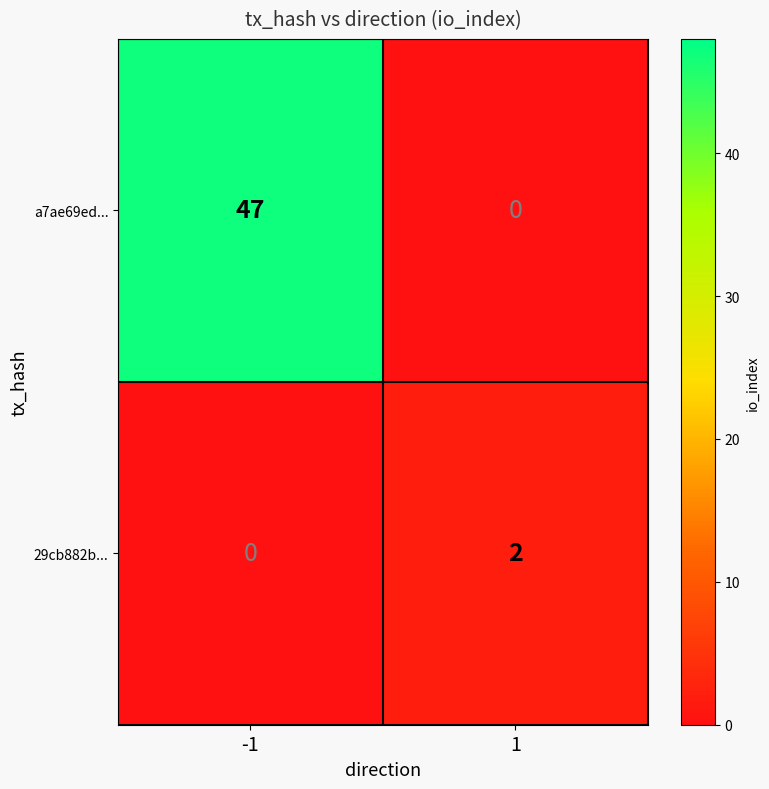

Reading left to right, what are all the values shown in this chart?

a7ae69ed...: -1=47	1=0
29cb882b...: -1=0	1=2